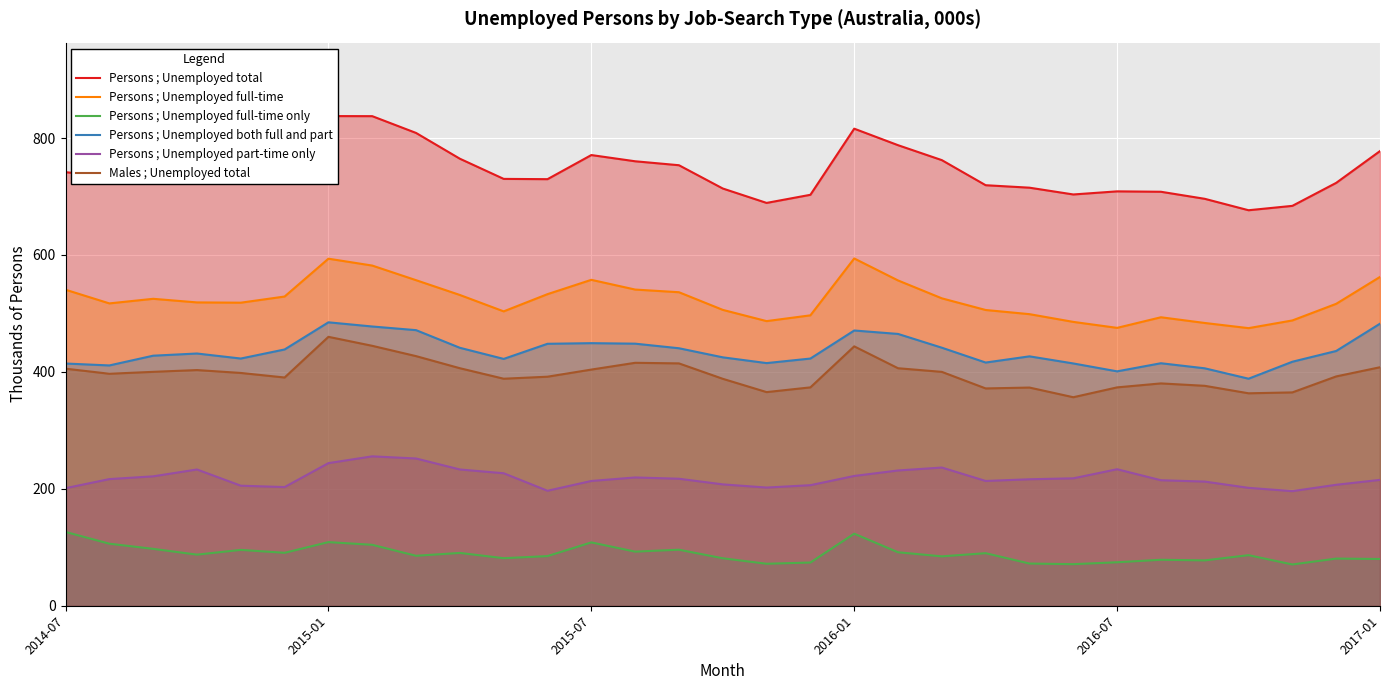

True or false: Persons ; Unemployed total and Persons ; Unemployed full-time cross at least once.

False